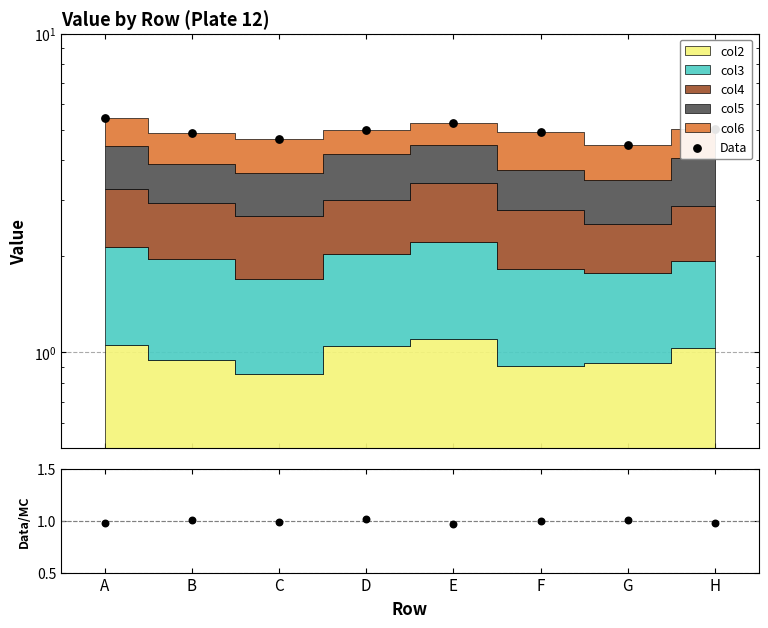

At which category is the sum across all series the highest?

A